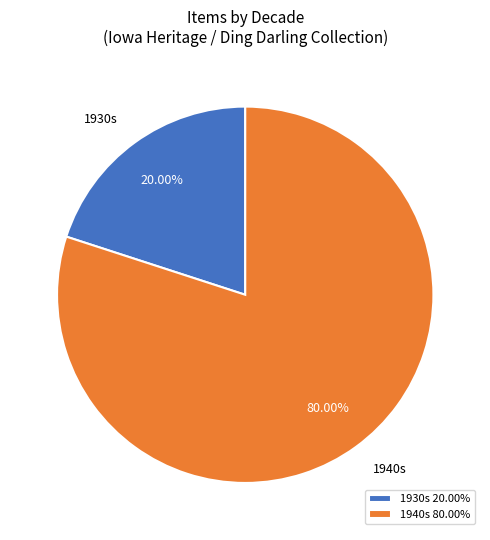

Is there a majority slice in this chart?

Yes